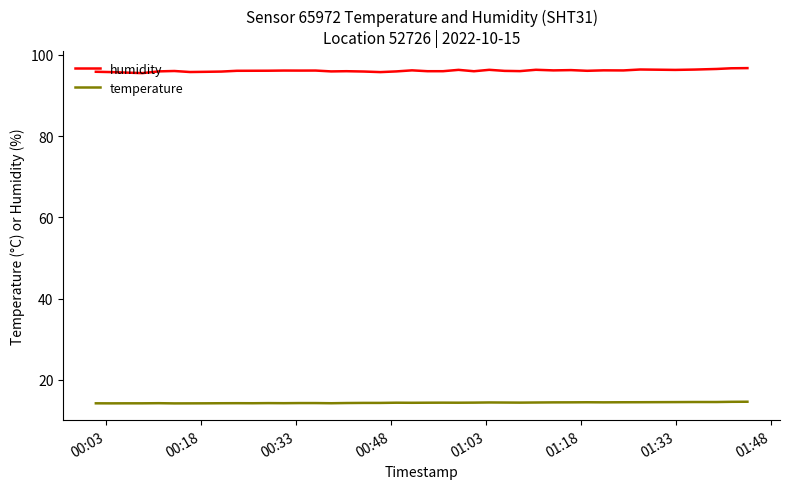

List the series in order of their peak value, highest first.

humidity, temperature